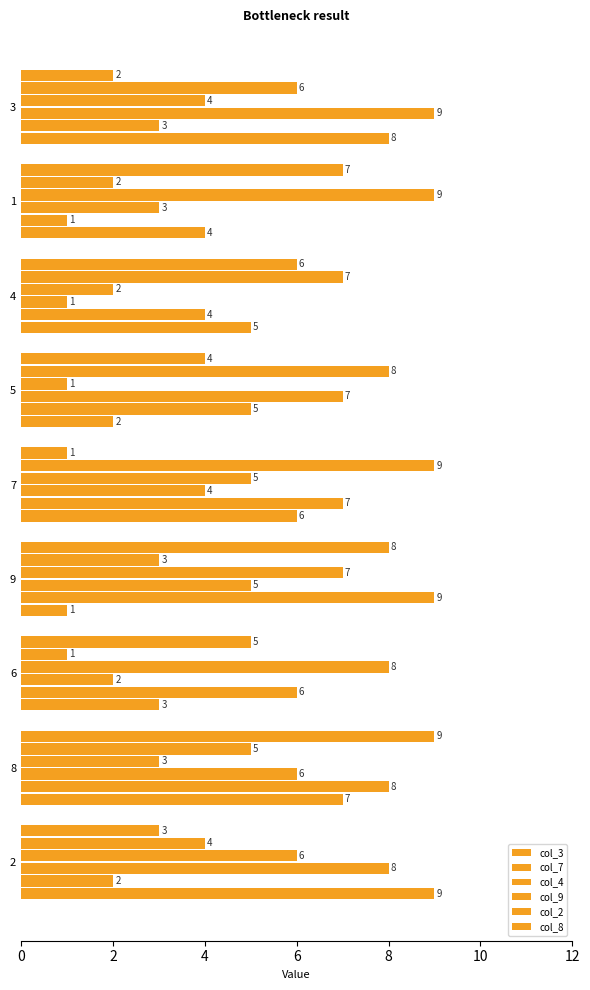

How many col_9 values are between 3 and 7?

5